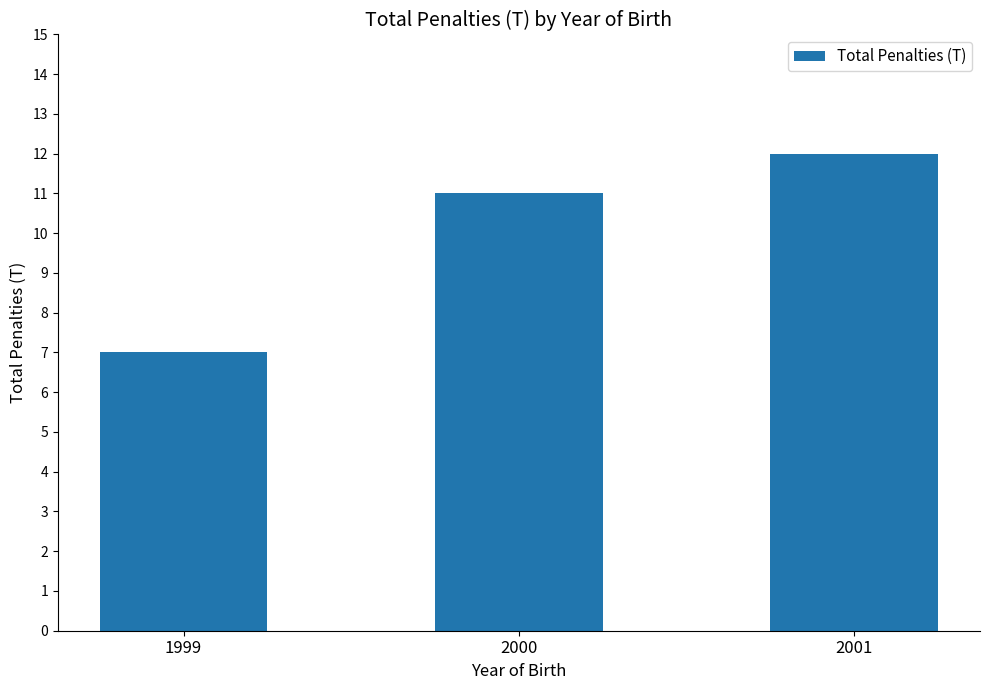

List the labels in order of value, smallest first.

1999, 2000, 2001